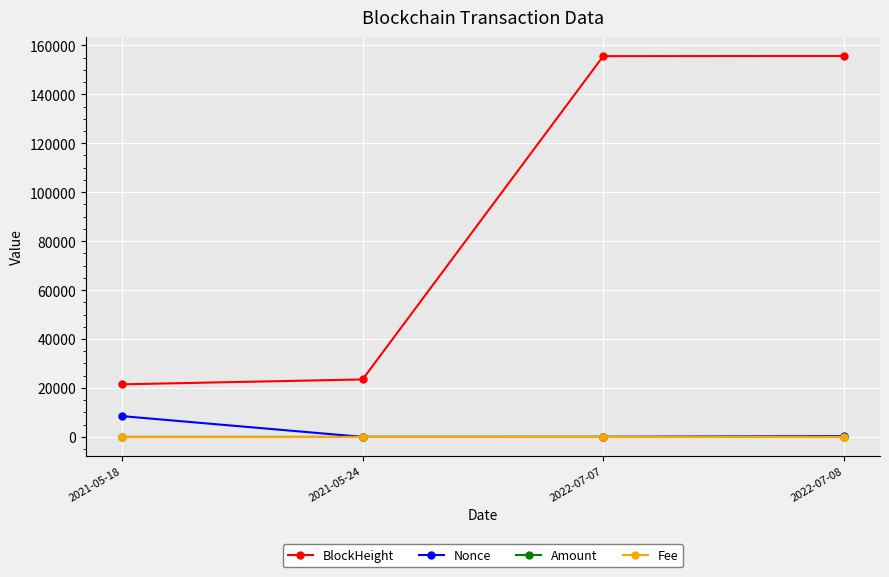

How many series are shown in this chart?

4